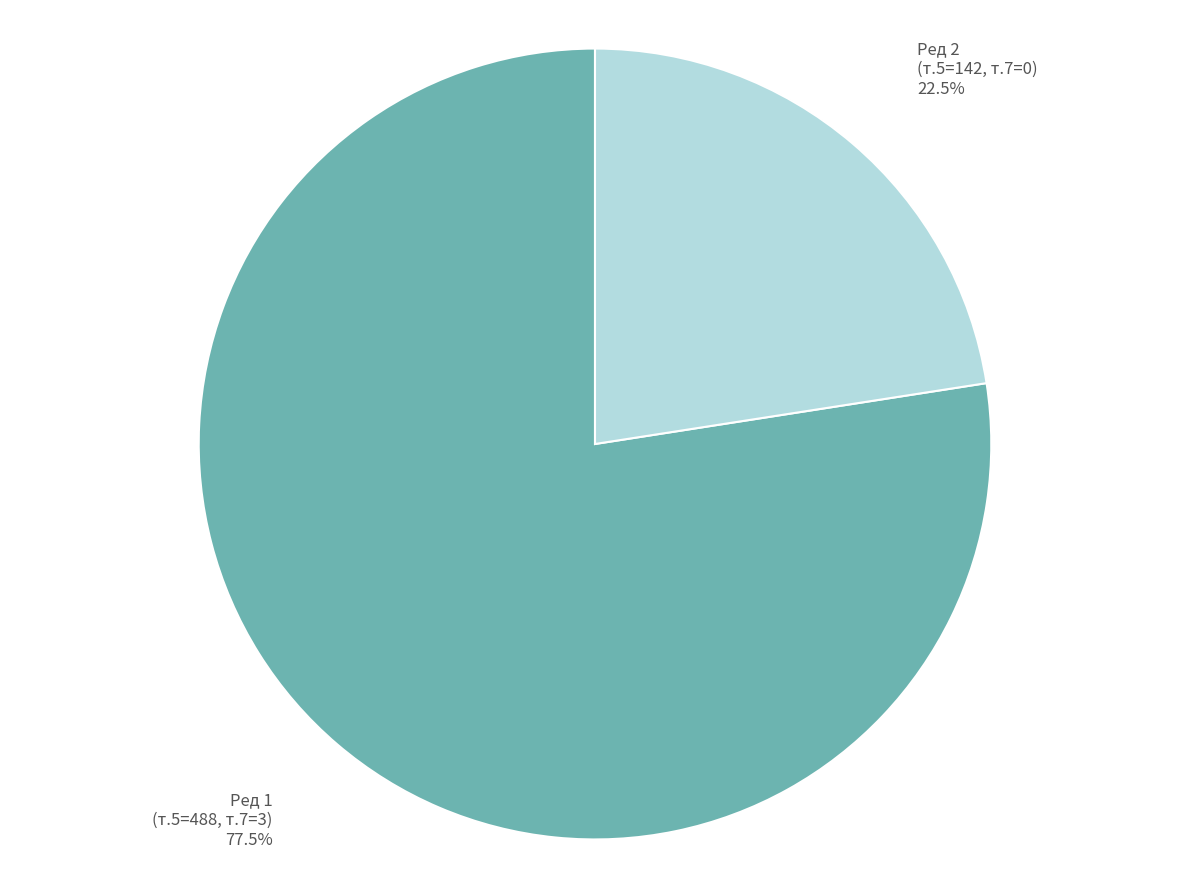

What percentage do Ред 1 (т.5=488, т.7=3) and Ред 2 (т.5=142, т.7=0) together represent?

100.0%